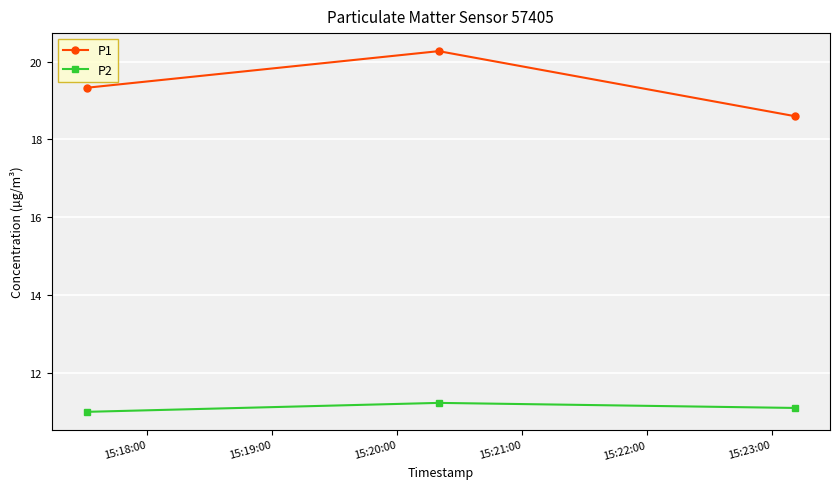

Is this an area chart (filled region under the line)?

No